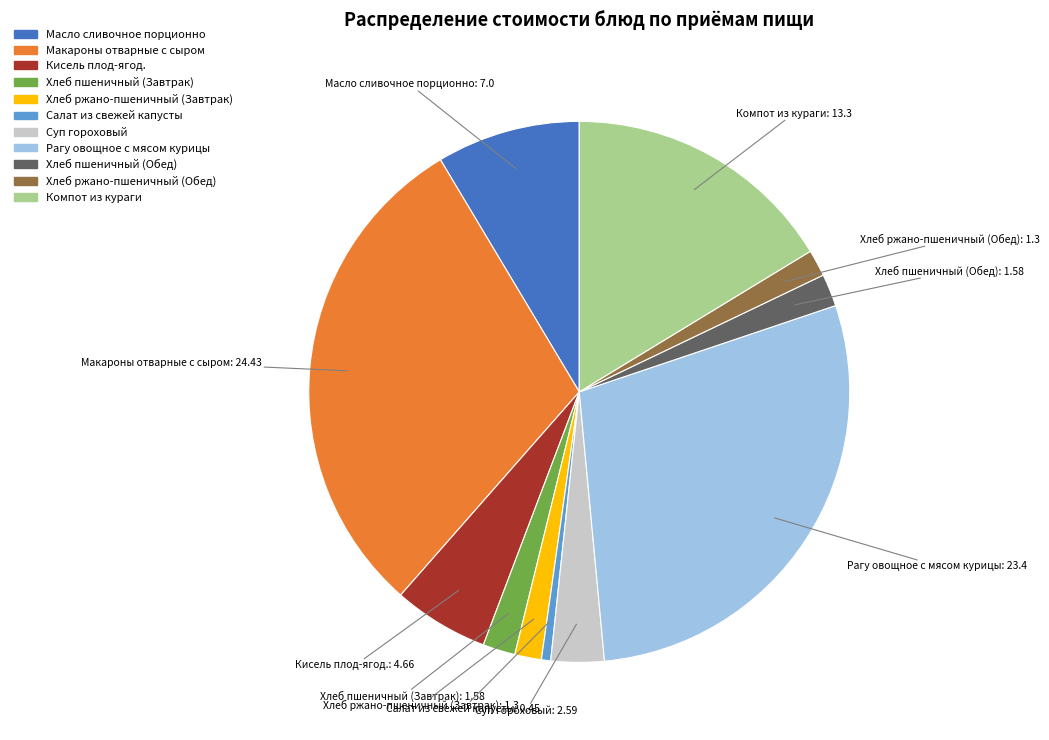

True or false: Кисель плод-ягод. accounts for 6% of the total.

True